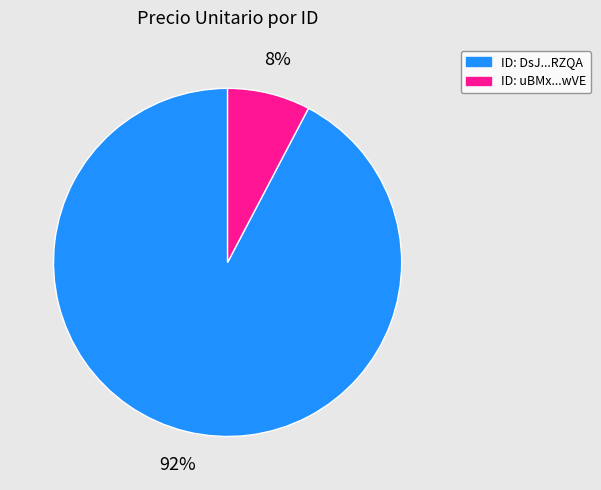

To the nearest percent, what is the average slice percentage?

50%